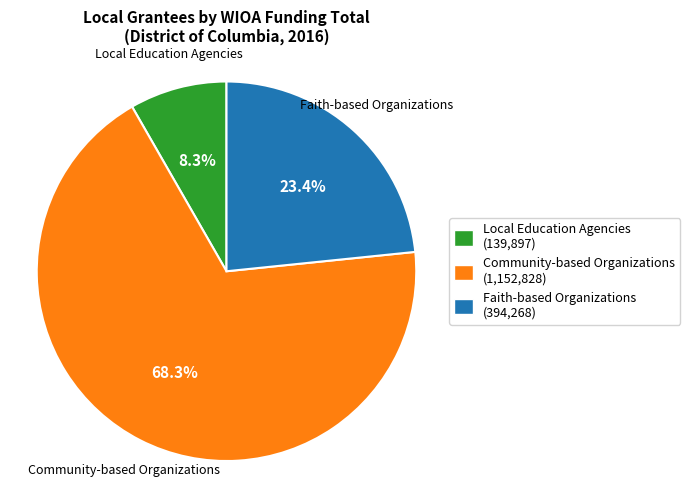

Is it true that Faith-based Organizations is 31% of the pie?

False